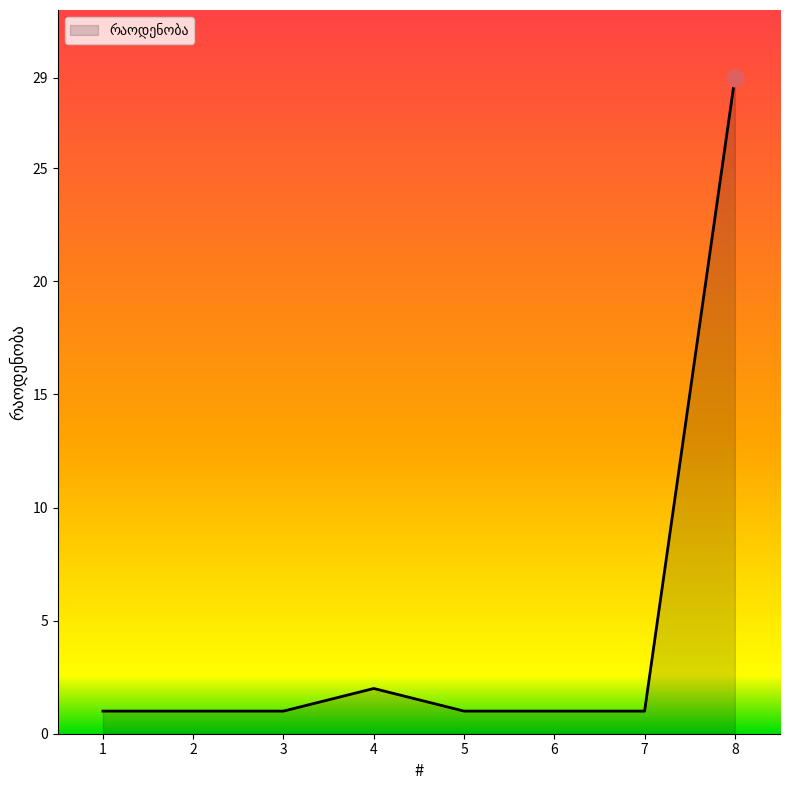

What is the sum of all values?

37